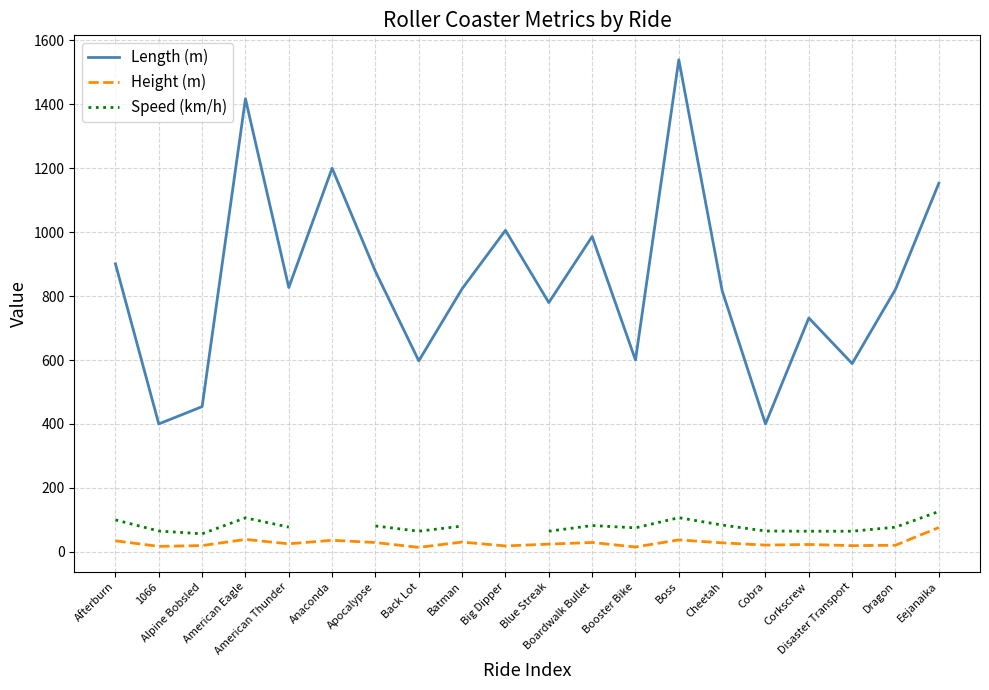

True or false: Speed (km/h) and Height (m) intersect in this chart.

False